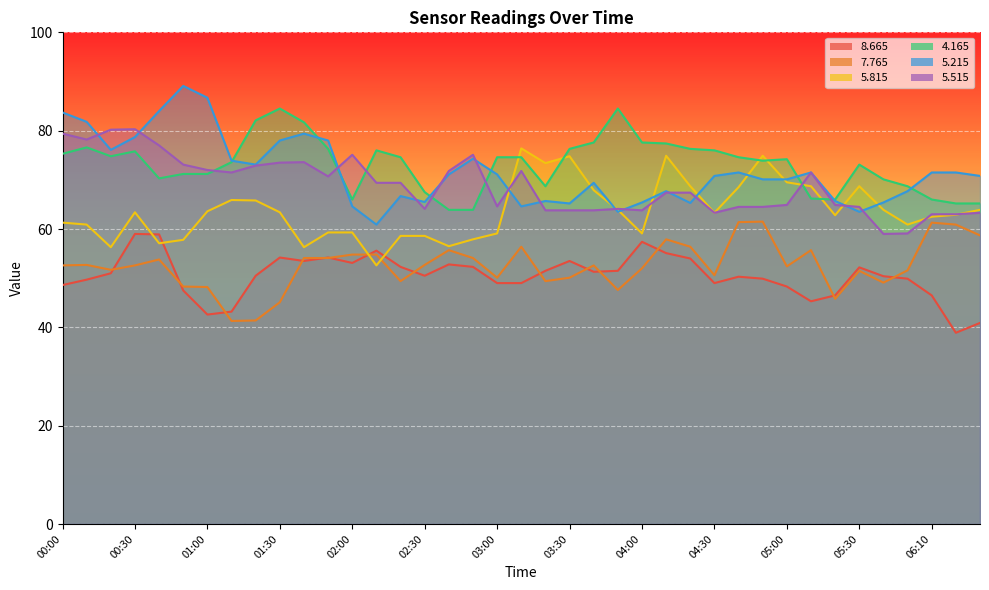

In   5.515, how many points are lower than both neighbors (excluding endpoints)?

8